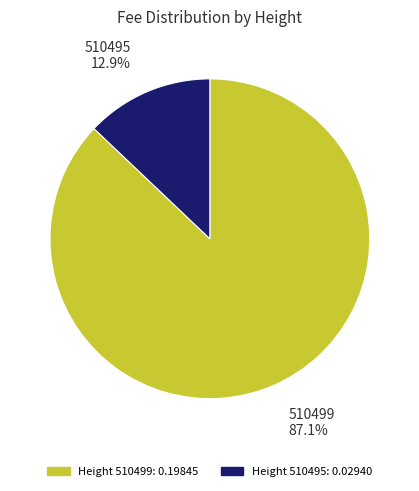

How many slices are in this pie chart?

2